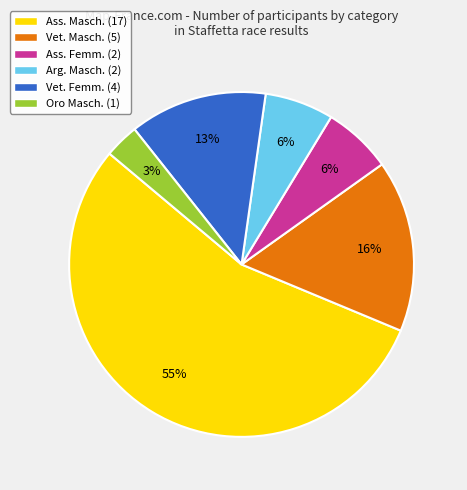

Is it true that Ass. Femm. is 1% of the pie?

False